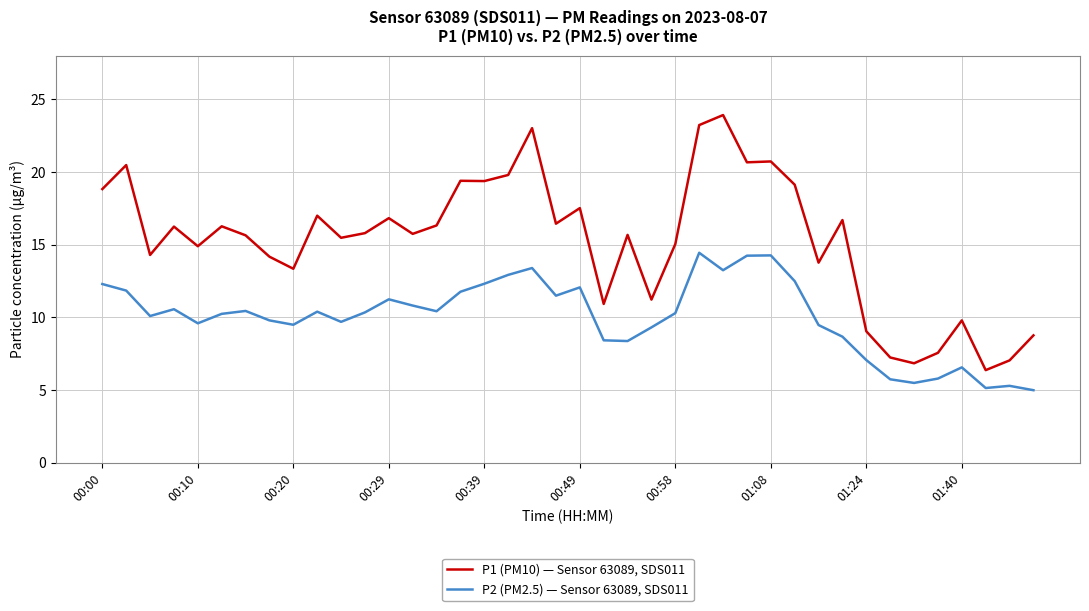

What is the maximum value for P1 (PM10) — Sensor 63089, SDS011?

23.9